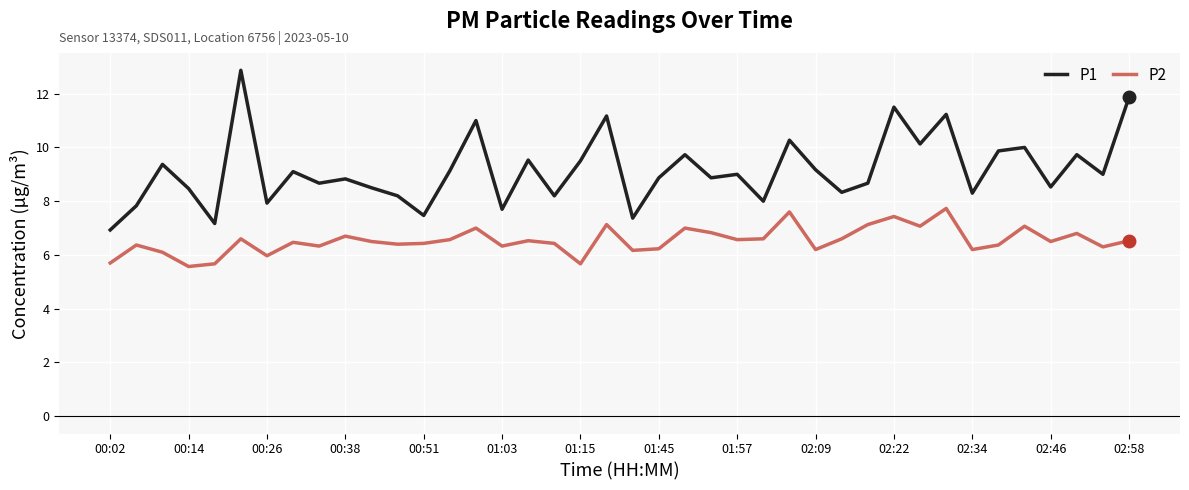

True or false: P1 has more than 2 interior local peaks.

True